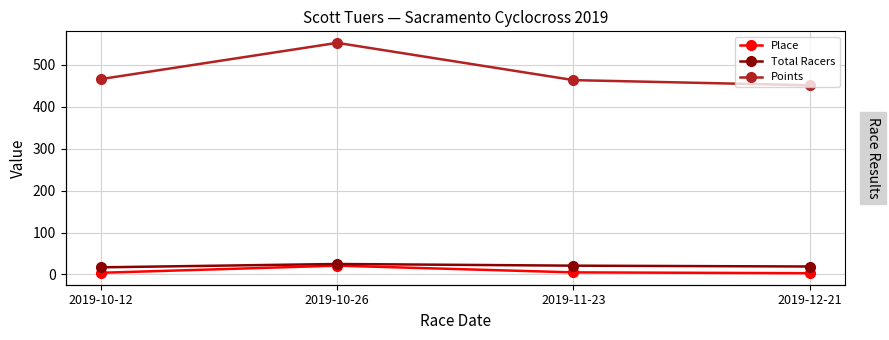

What is the label of the 1st point from the right?

2019-12-21